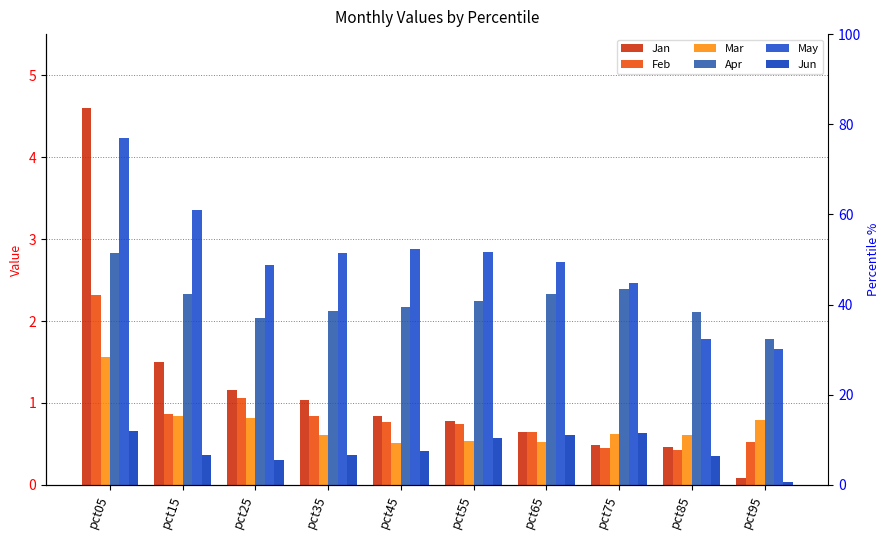

Rank the series at pct75 from highest to lowest value.

May, Apr, Jun, Mar, Jan, Feb